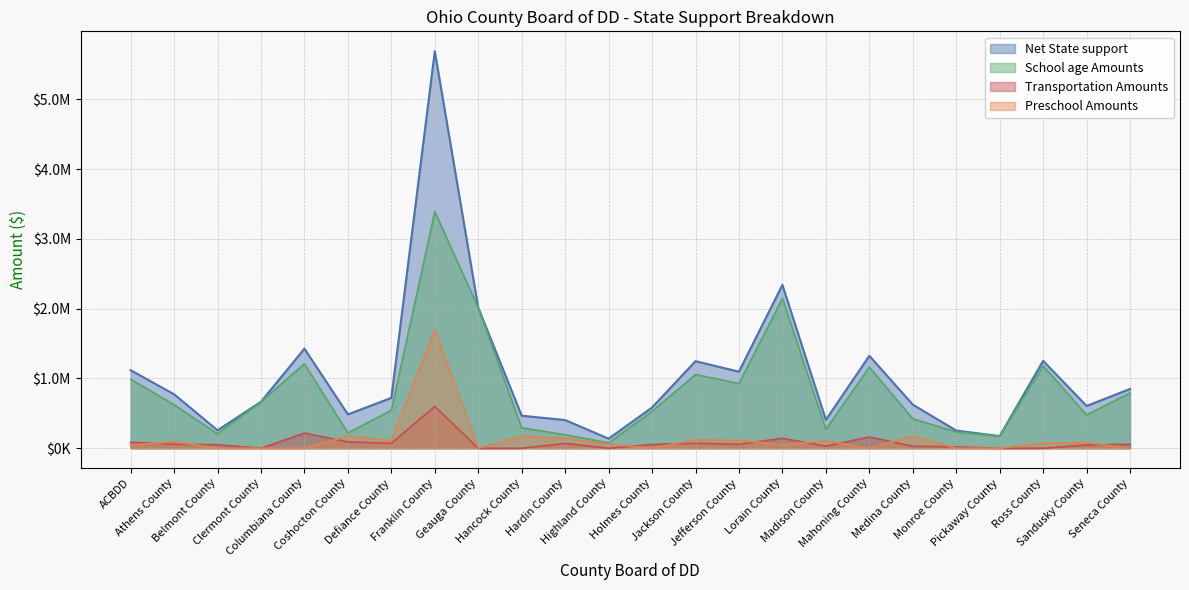

What are all the series names shown in the legend?

Net State support, School age Amounts, Transportation Amounts, Preschool Amounts